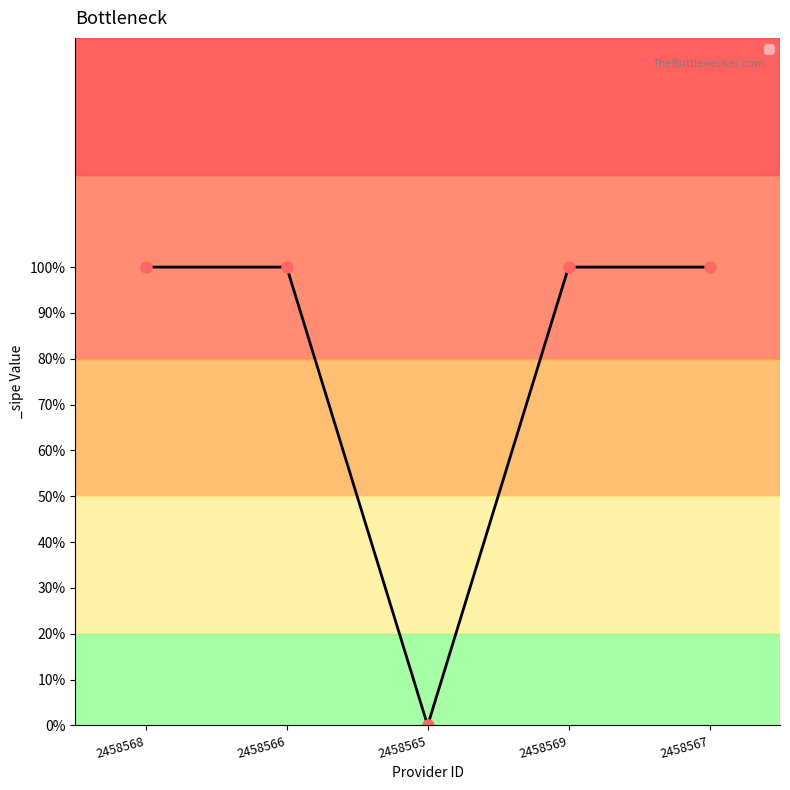

Is this an area chart (filled region under the line)?

No